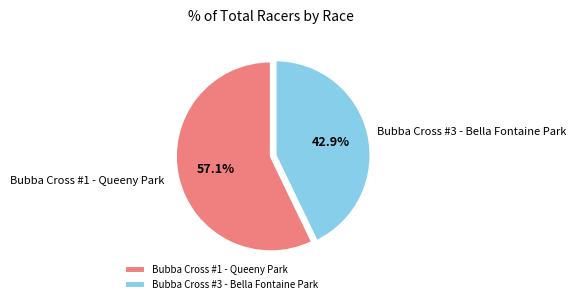

To the nearest percent, what portion does Bubba Cross #3 - Bella Fontaine Park represent?

43%